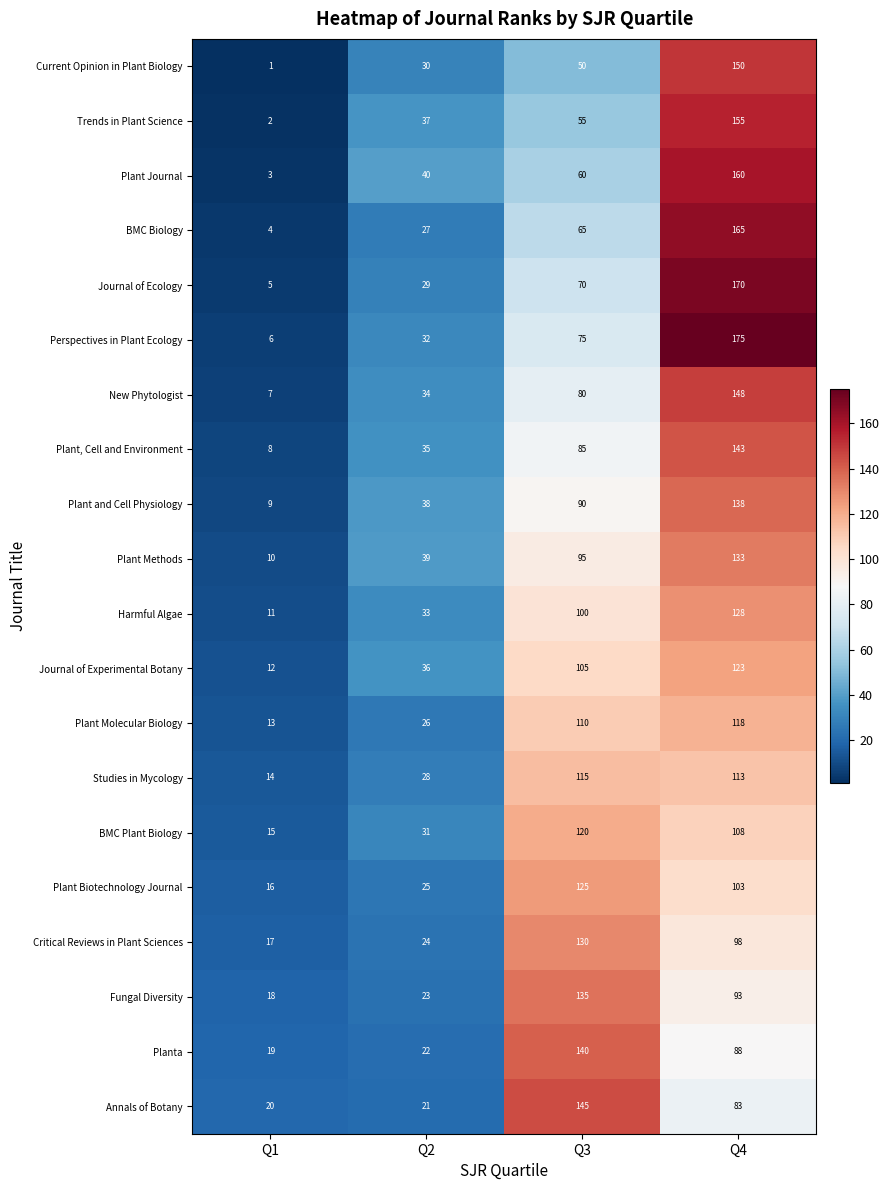

Which series has the largest total across all categories?

Perspectives in Plant Ecology